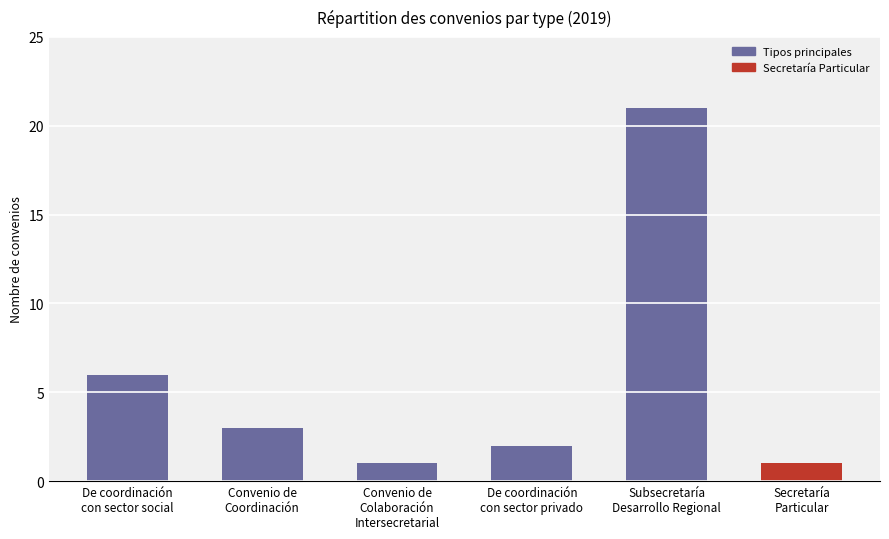

What is the value of the 4th bar from the left?

2